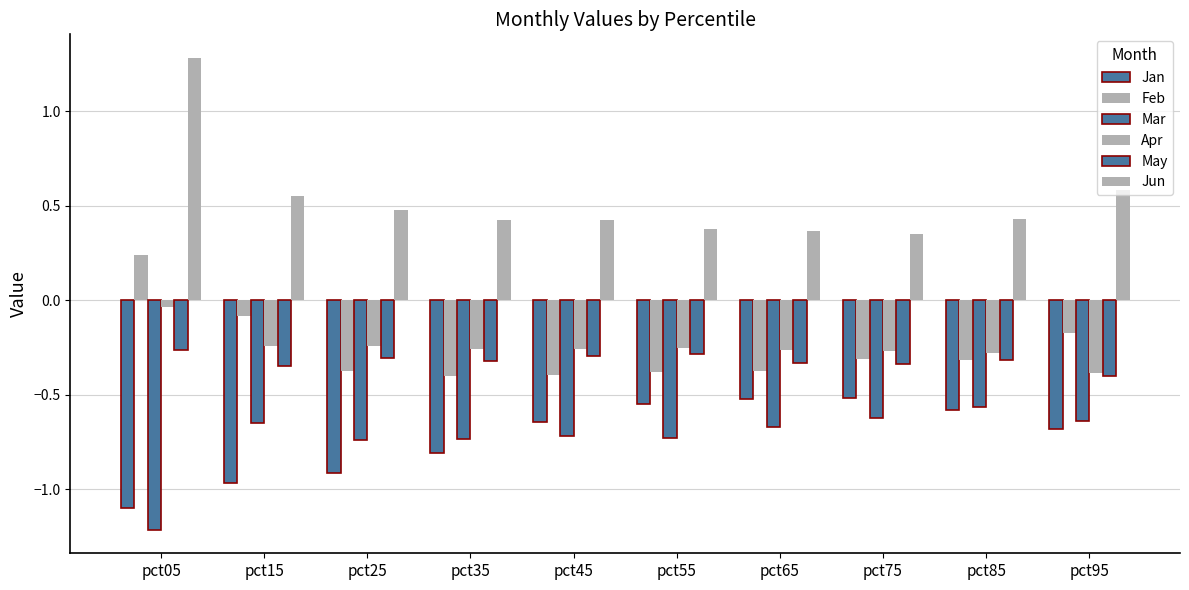

Count the number of categories in the chart.

10